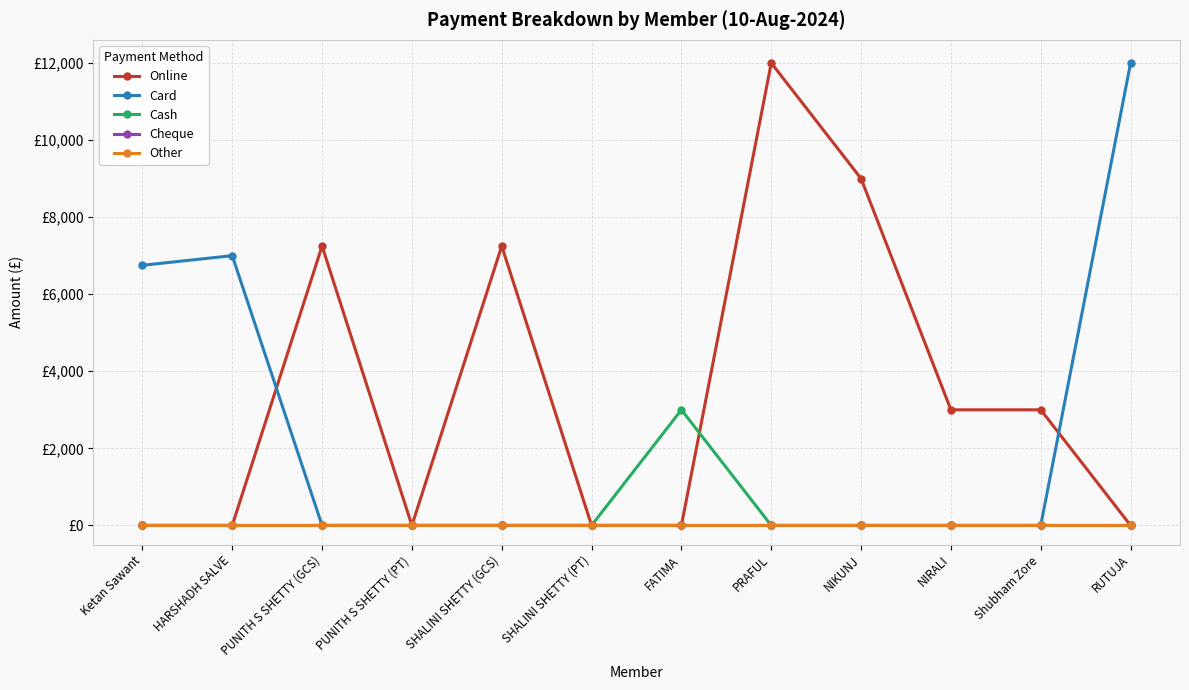

Is this an area chart (filled region under the line)?

No